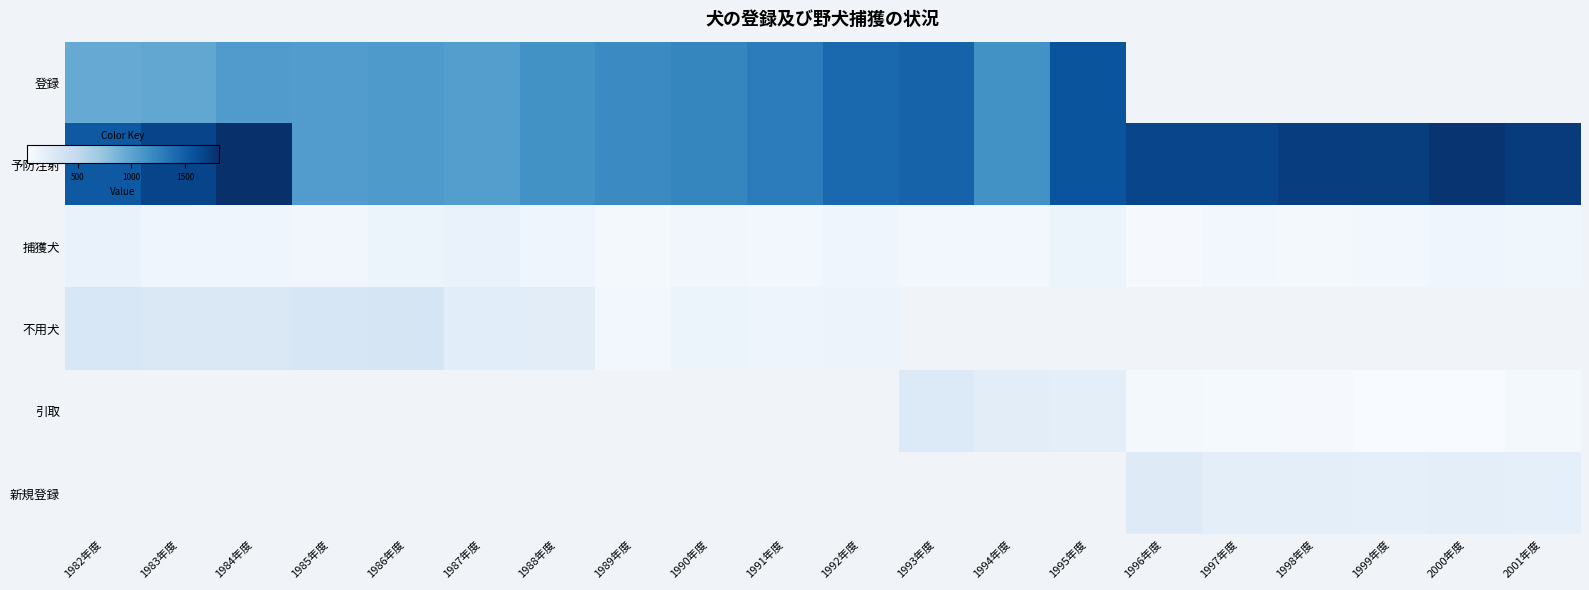

At which label does 予防注射 first exceed 1532?

1983年度